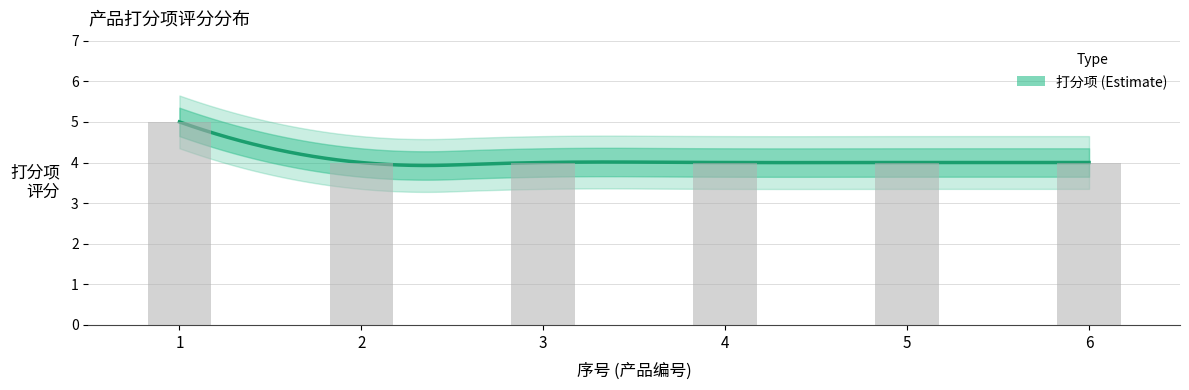

What is the difference between the maximum and minimum values?

1